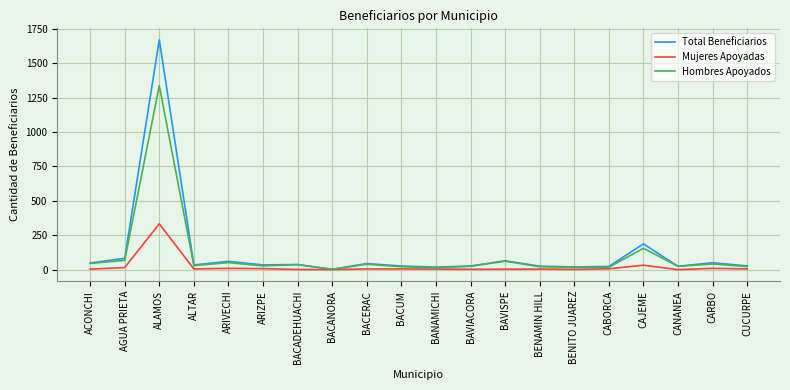

At which label does Mujeres Apoyadas first exceed 5?

AGUA PRIETA